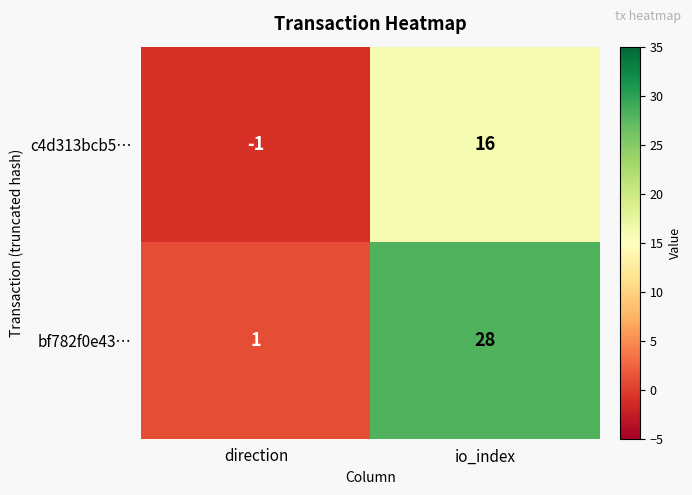

What is the total value across all series at io_index?

44